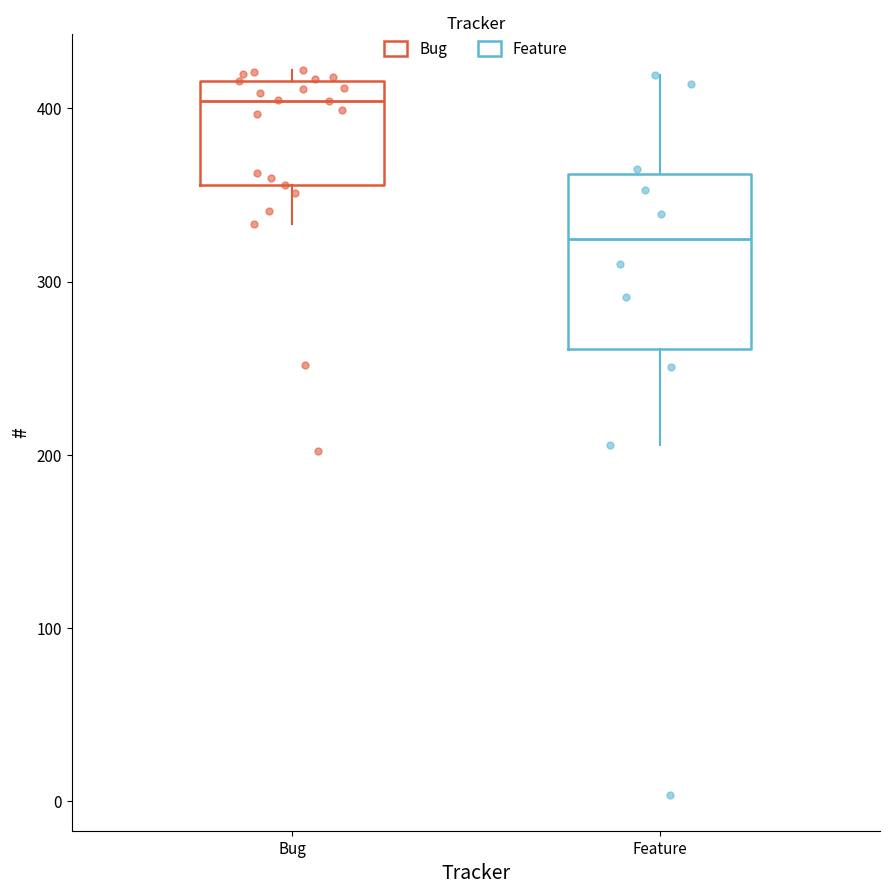

Where does the median line of the box for Feature sit on the y-axis? The values are not printed on the chart, so give them approximately, as read against the axis.

320